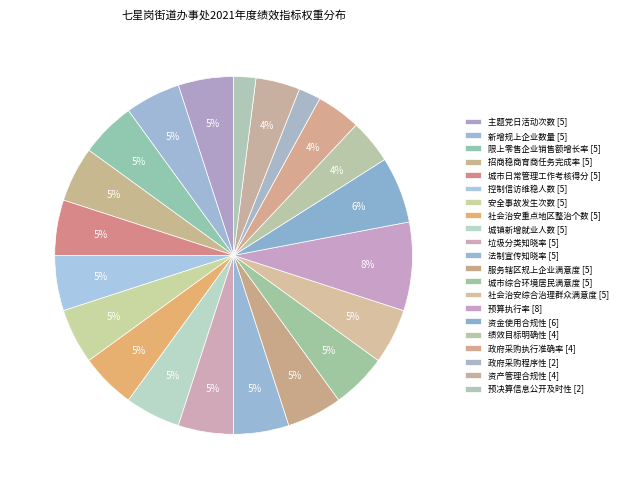

Approximately how many times larger is the value at 服务辖区规上企业满意度 [5] compared to 城市综合环境居民满意度 [5]?

1.0